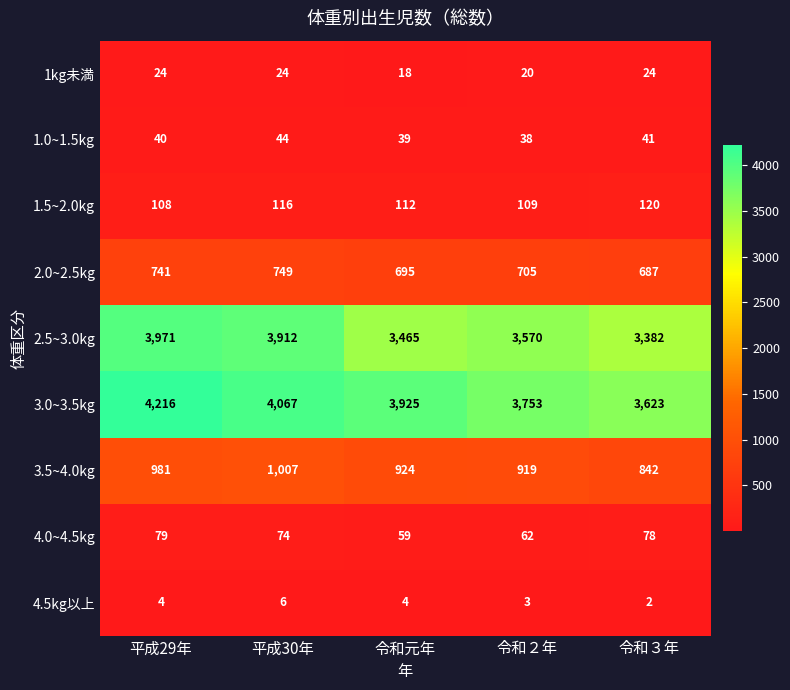

Which series changed the most between 平成29年 and 令和２年?

3.0~3.5kg